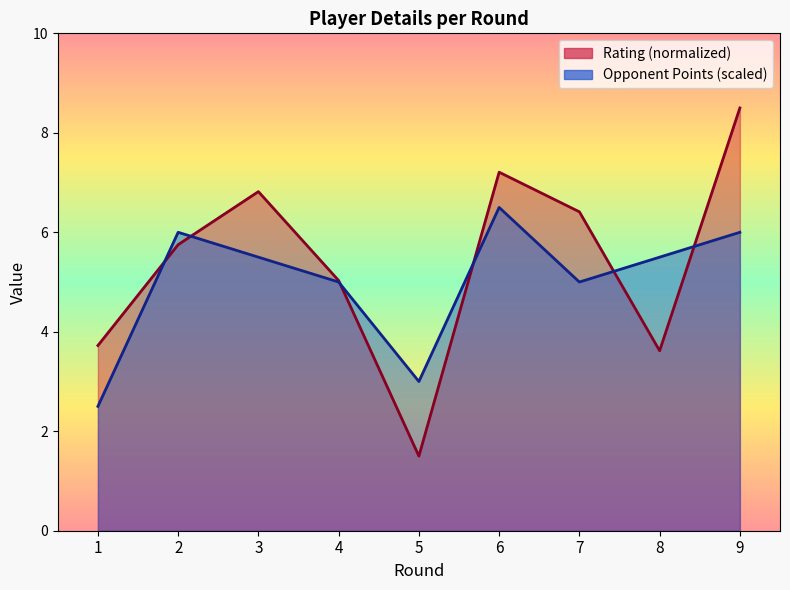

Which series has the largest total across all categories?

Rating (normalized)